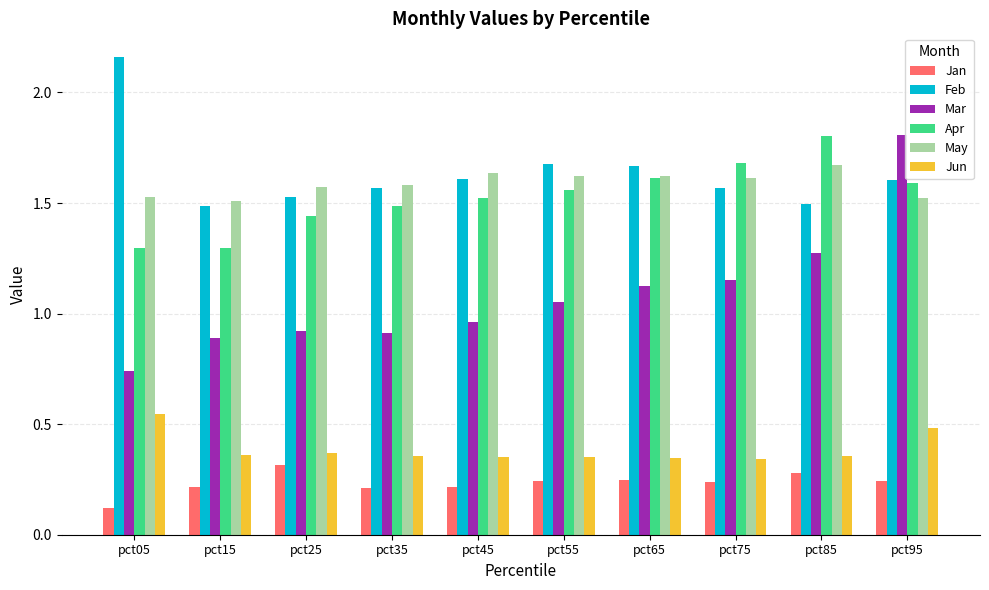

Does the chart contain any negative values?

No